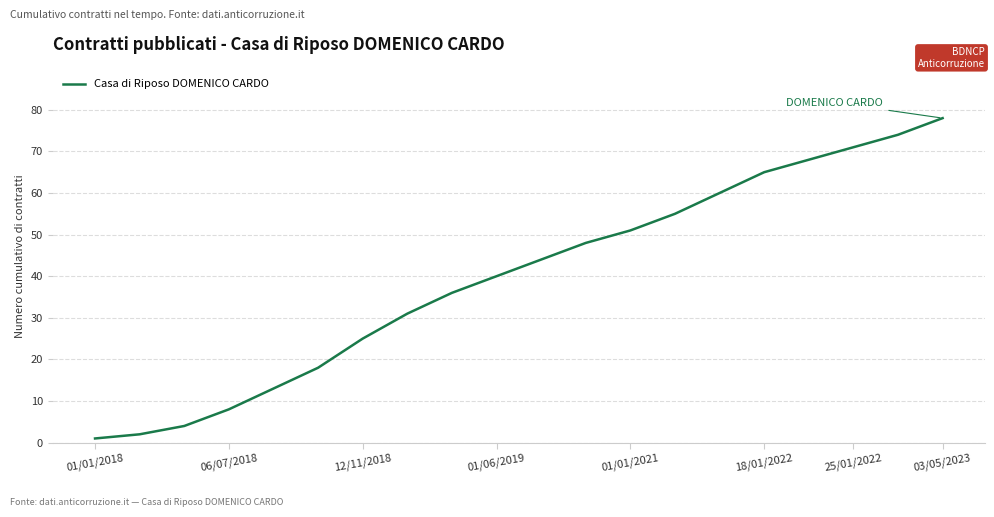

What is the maximum value shown in the chart?

78